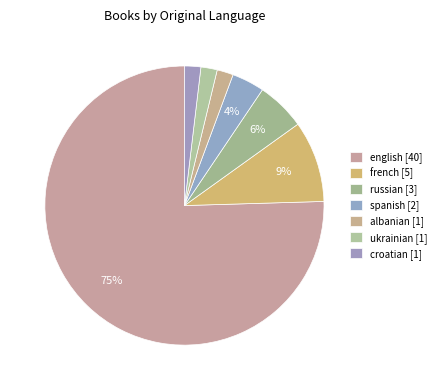

Which category has the smallest portion of the pie?

albanian